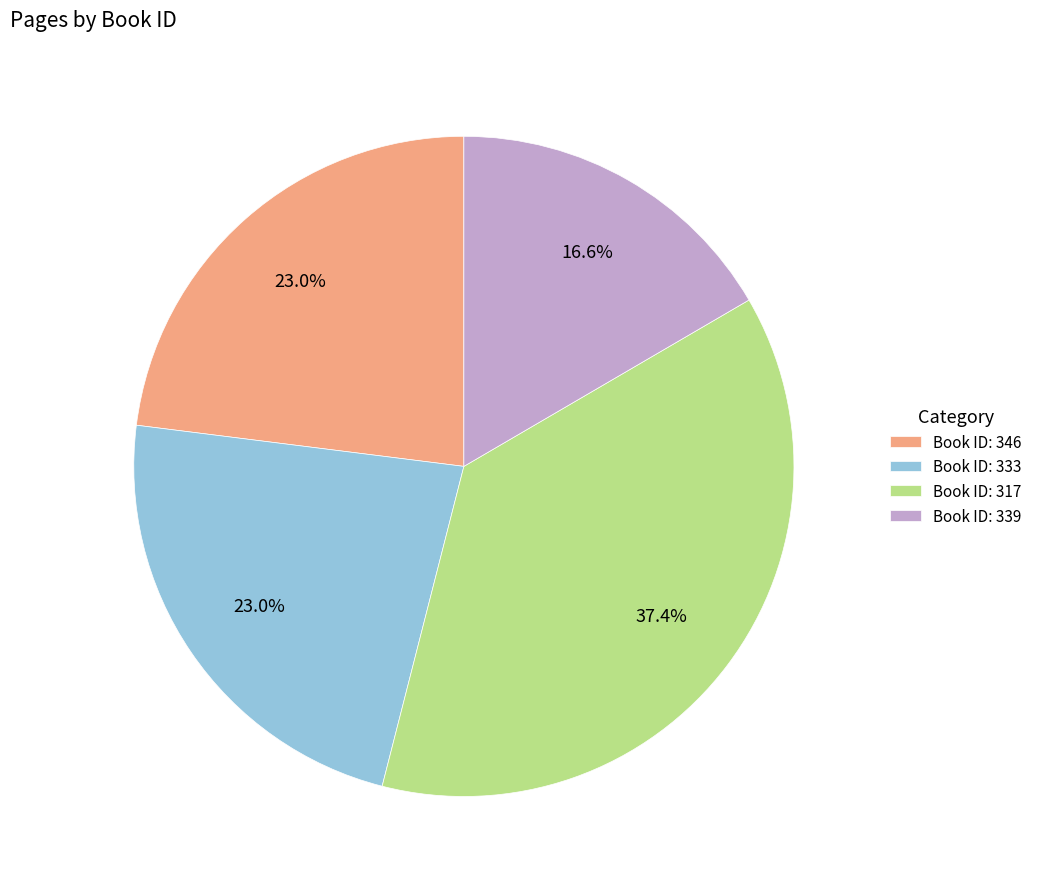

What is the smallest slice in the pie chart?

Book ID: 339